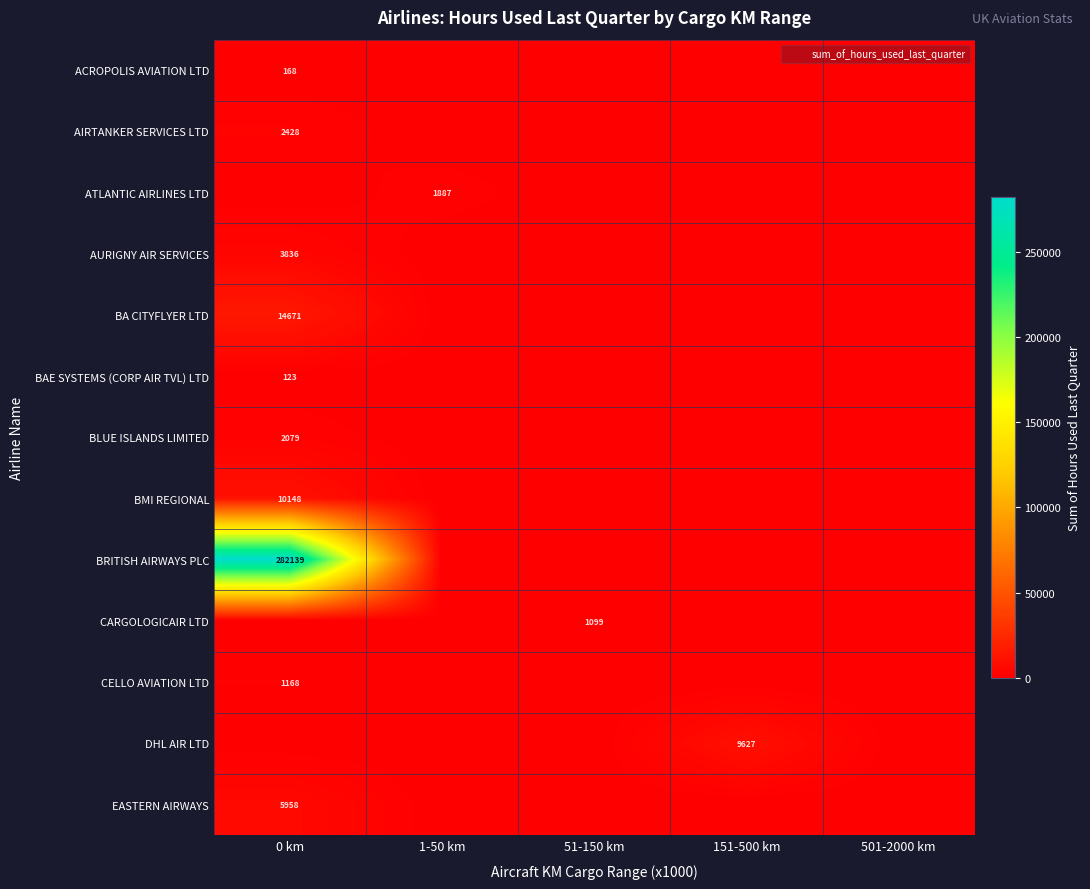

Is the value of BLUE ISLANDS LIMITED at 0 km greater than the value of BA CITYFLYER LTD at 0 km?

No